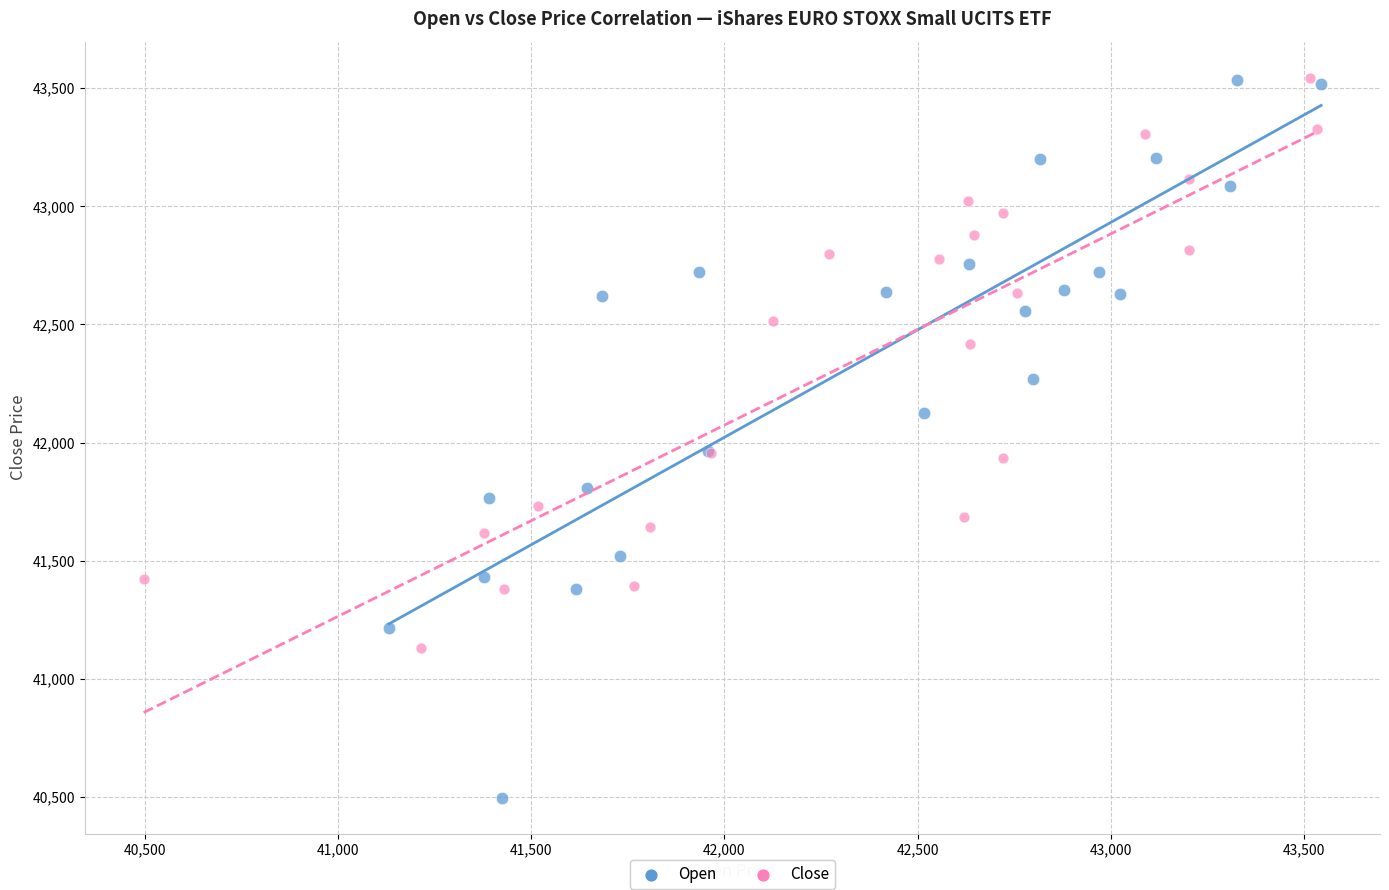

Which series reaches the minimum Y coordinate?

Open